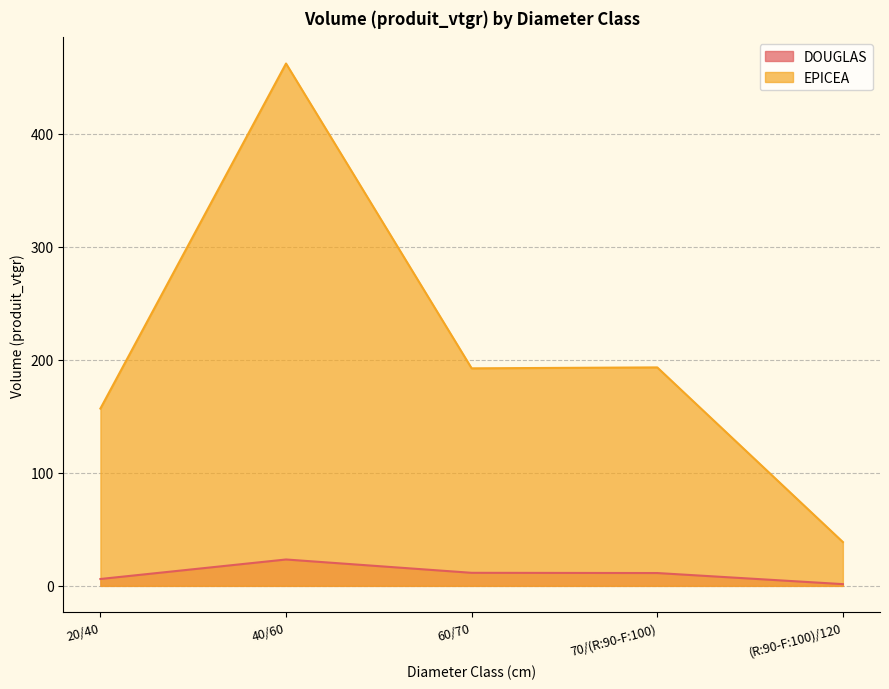

Reading left to right, list all the values displayed in this chart.

DOUGLAS: 20/40=6.1	40/60=23.3	60/70=11.5	70/(R:90-F:100)=11.3	(R:90-F:100)/120=1.5
EPICEA: 20/40=156.8	40/60=462.0	60/70=192.4	70/(R:90-F:100)=193.2	(R:90-F:100)/120=38.8